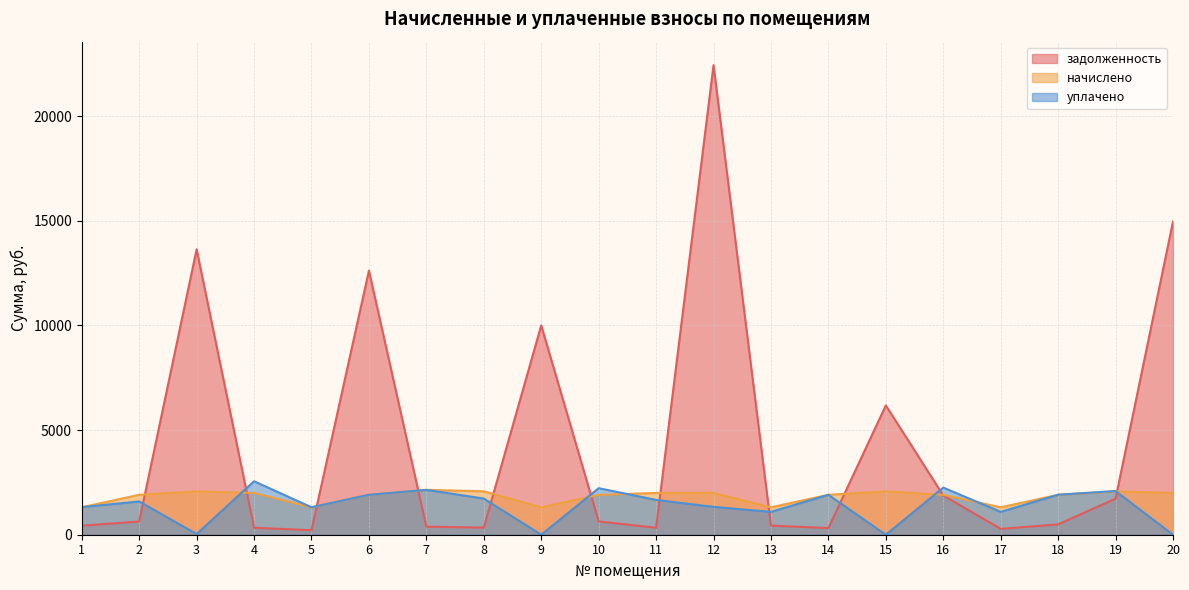

How many lines are shown in the chart?

3